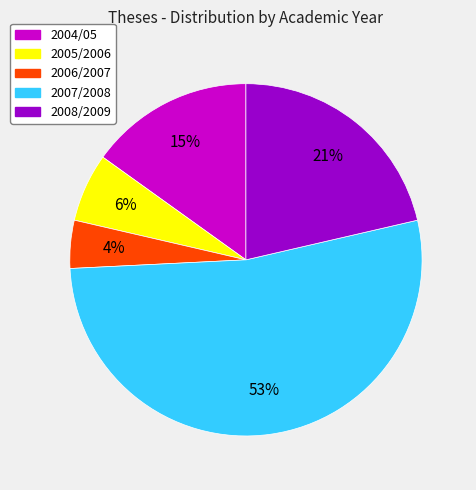

To the nearest percent, what is the difference between the 2004/05 and 2007/2008 slice percentages?

38%